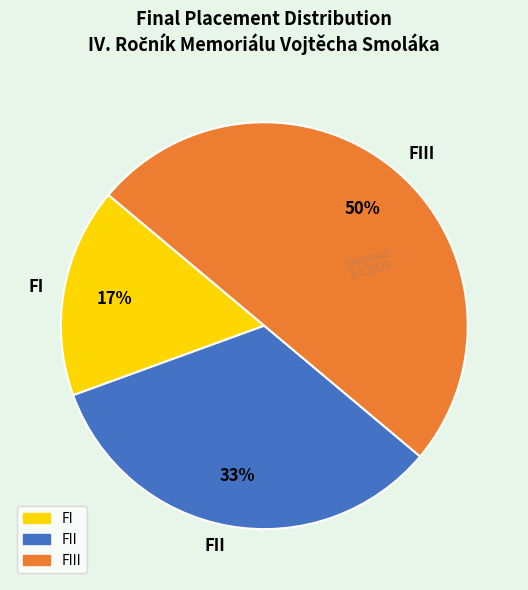

How many slices are in this pie chart?

3